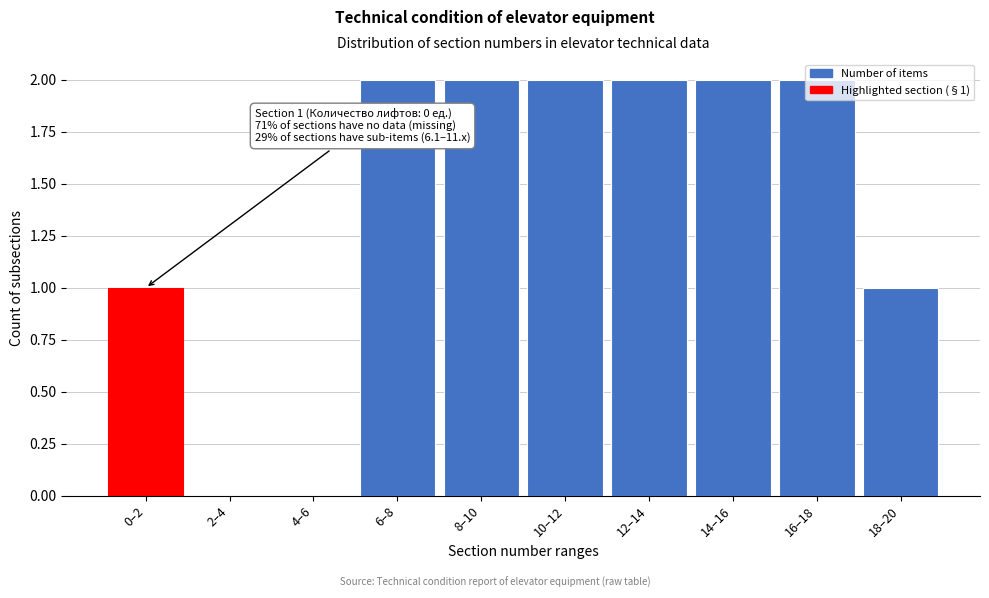

What is the ratio of the value at 10–12 to the value at 0–2?

2.0